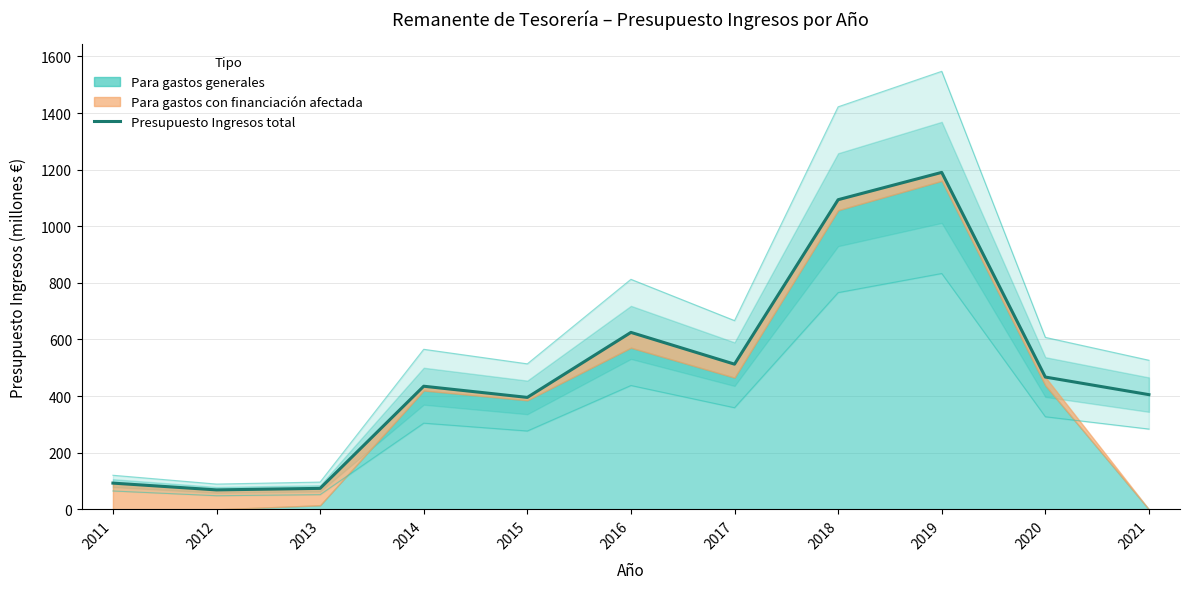

Is it true that the value at 2018 is 1093.8?

True